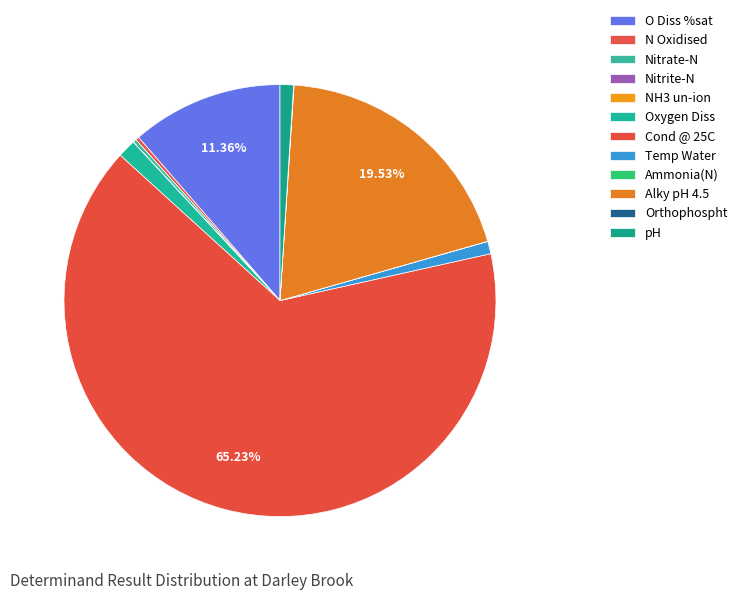

Is the sum of pH and N Oxidised greater than half?

No